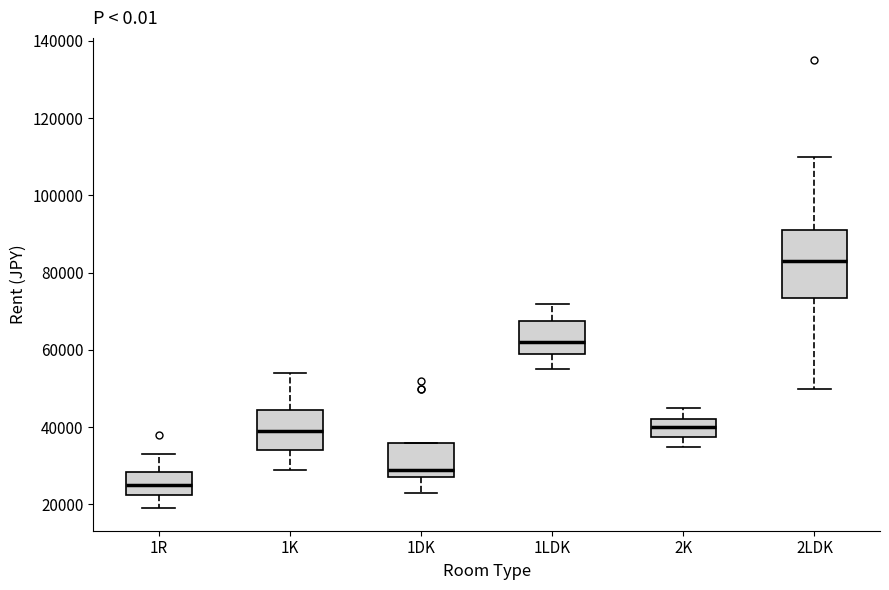

Where is the upper edge of the box for 2K on the y-axis? The values are not printed on the chart, so give them approximately, as read against the axis.

42000